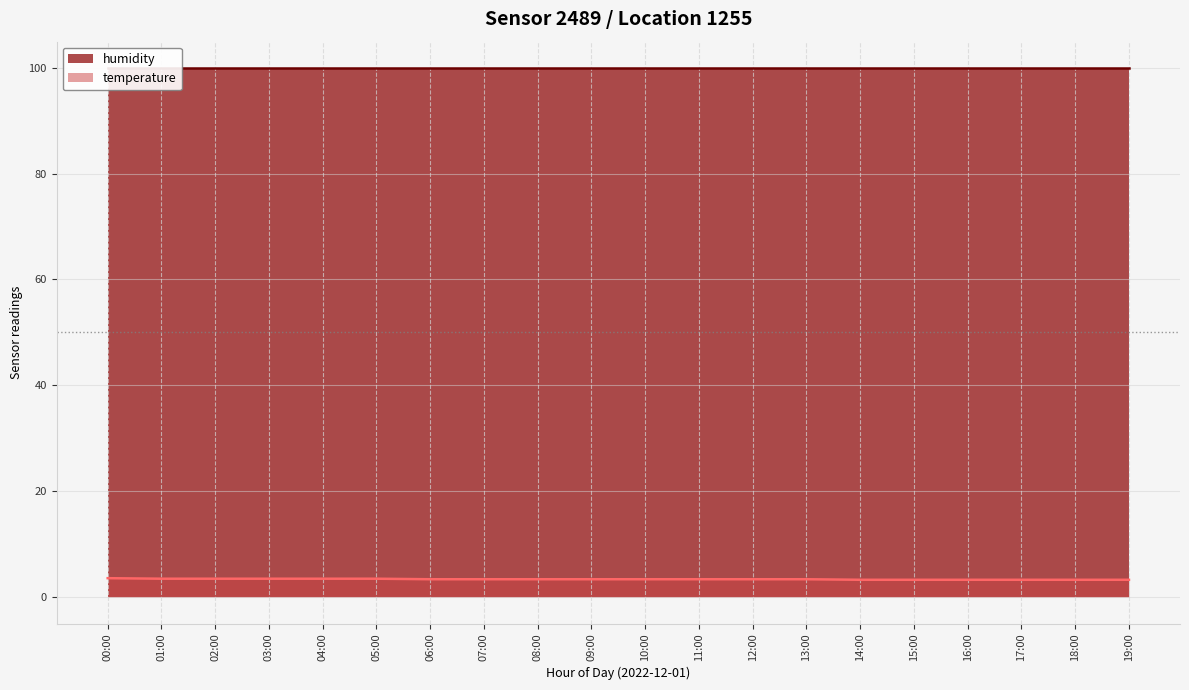

What value does the data have at 19:00?

3.3